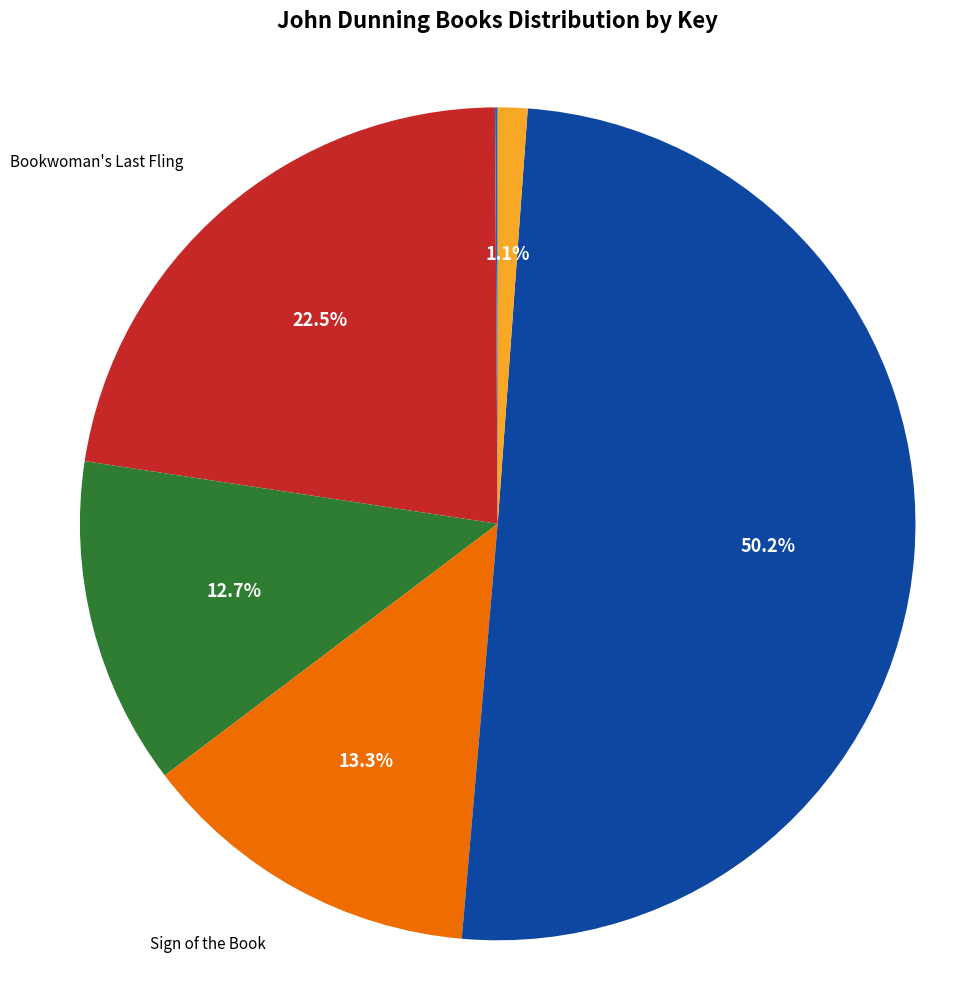

Which slice is the largest?

Denver